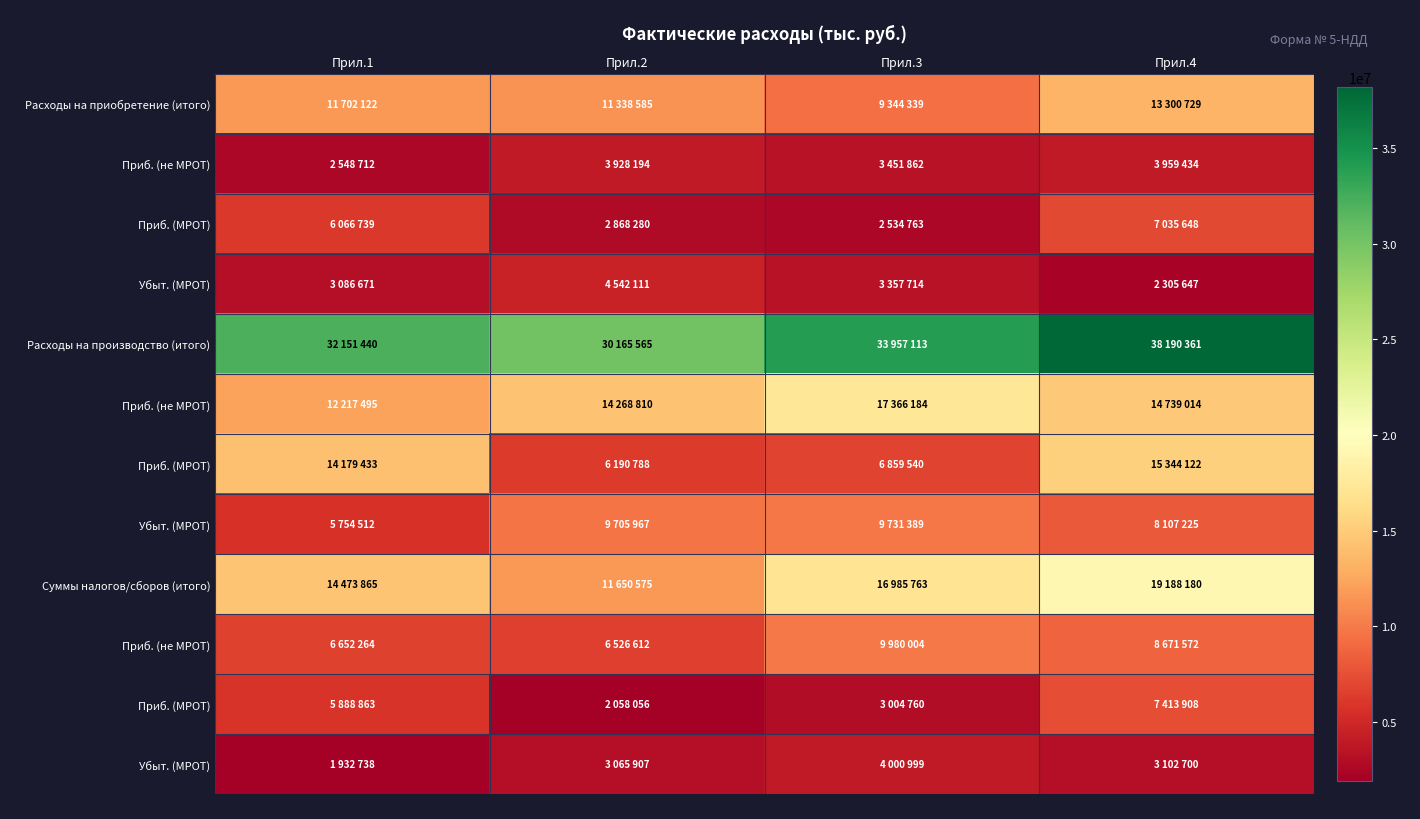

What is the greatest value displayed?

38190361